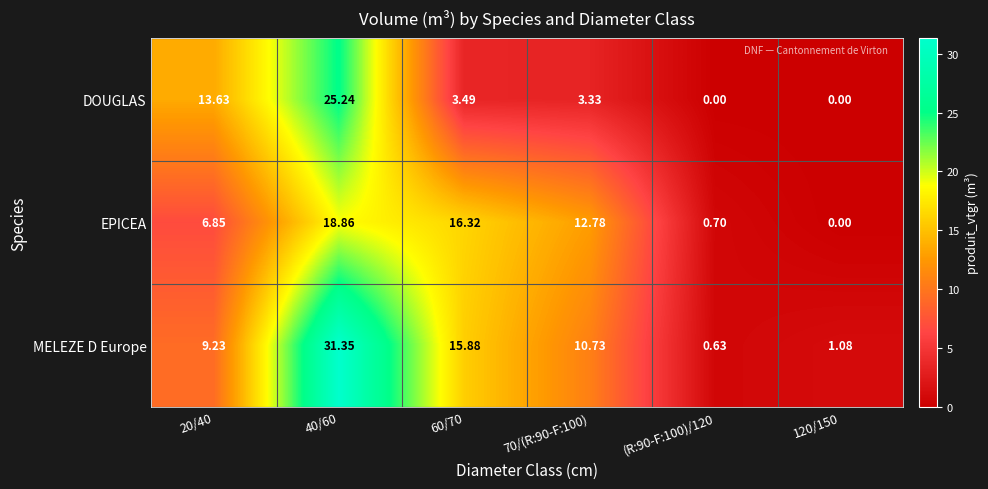

Which series changed the most between 40/60 and 120/150?

MELEZE D Europe